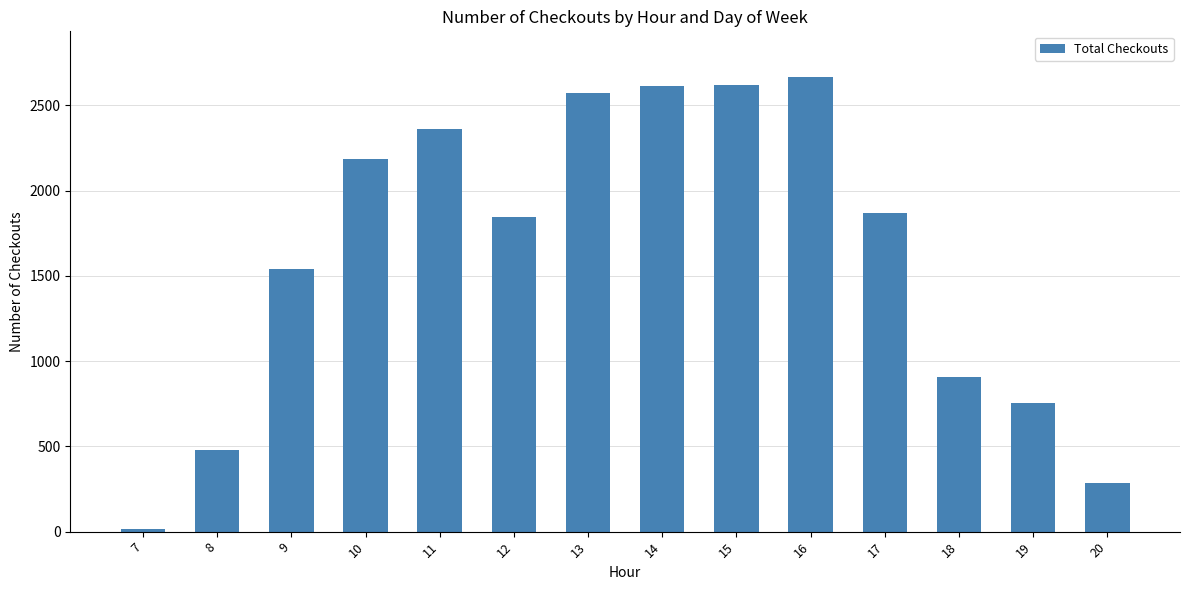

Is it true that the value at 13 is 3898?

False